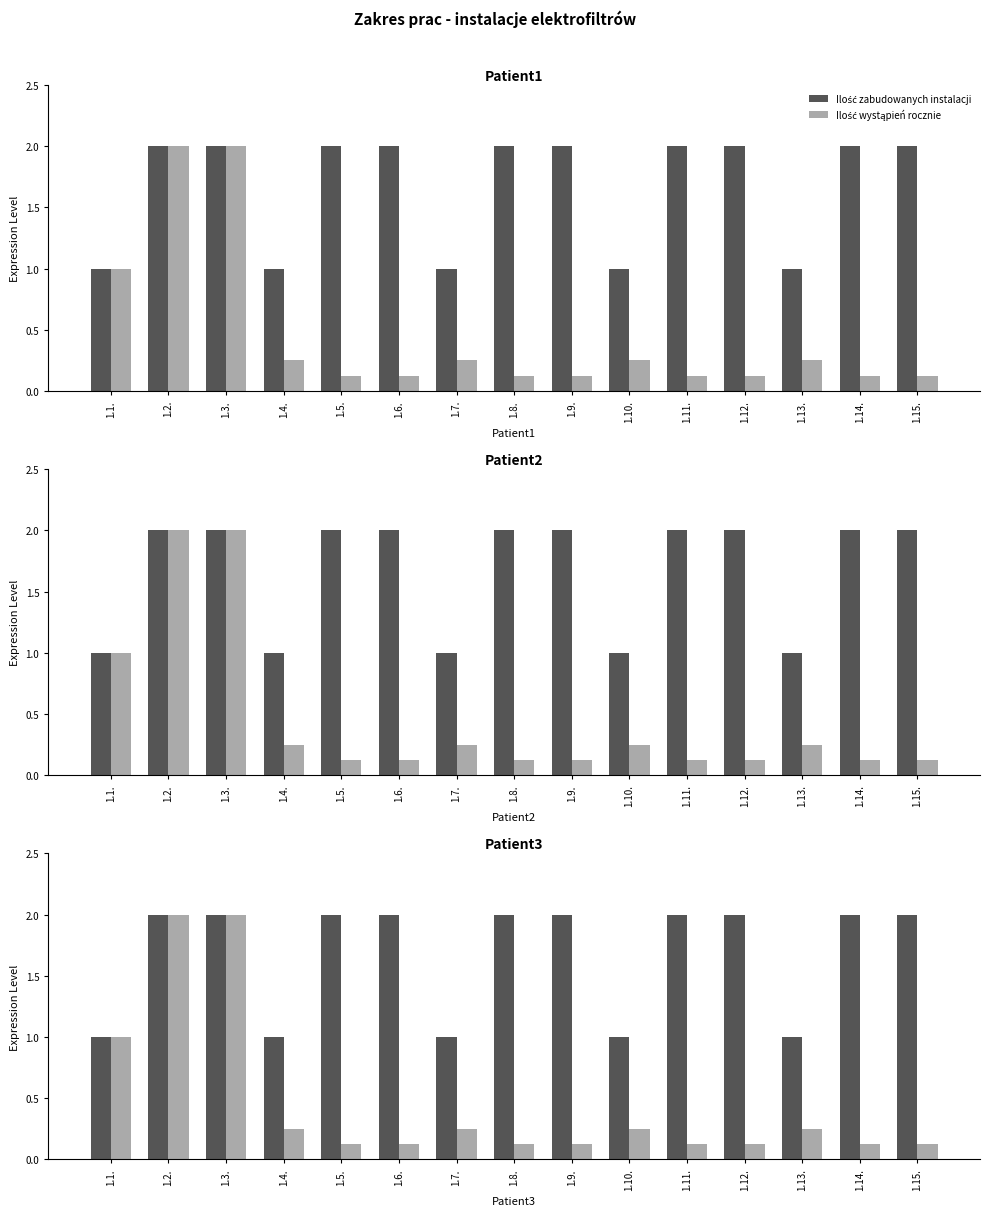

Reading left to right, transcribe all the data shown in this chart.

Ilość zabudowanych instalacji: 1.0	2.0	2.0	1.0	2.0	2.0	1.0	2.0	2.0	1.0	2.0	2.0	1.0	2.0	2.0
Ilość wystąpień rocznie: 1.0	2.0	2.0	0.2	0.1	0.1	0.2	0.1	0.1	0.2	0.1	0.1	0.2	0.1	0.1